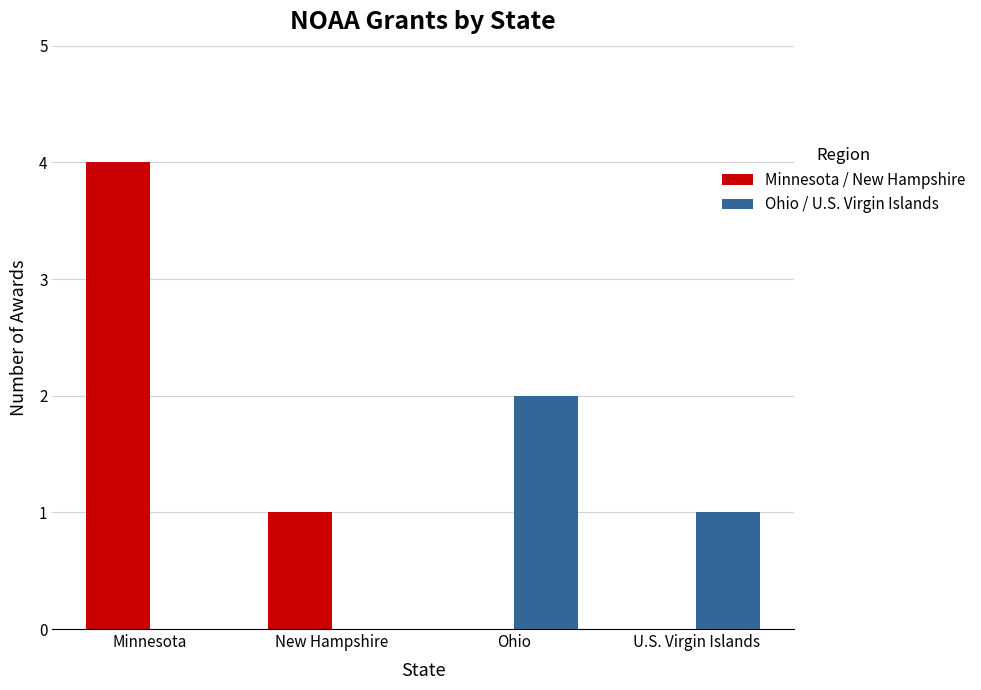

What is the average value of the Minnesota / New Hampshire series?

1